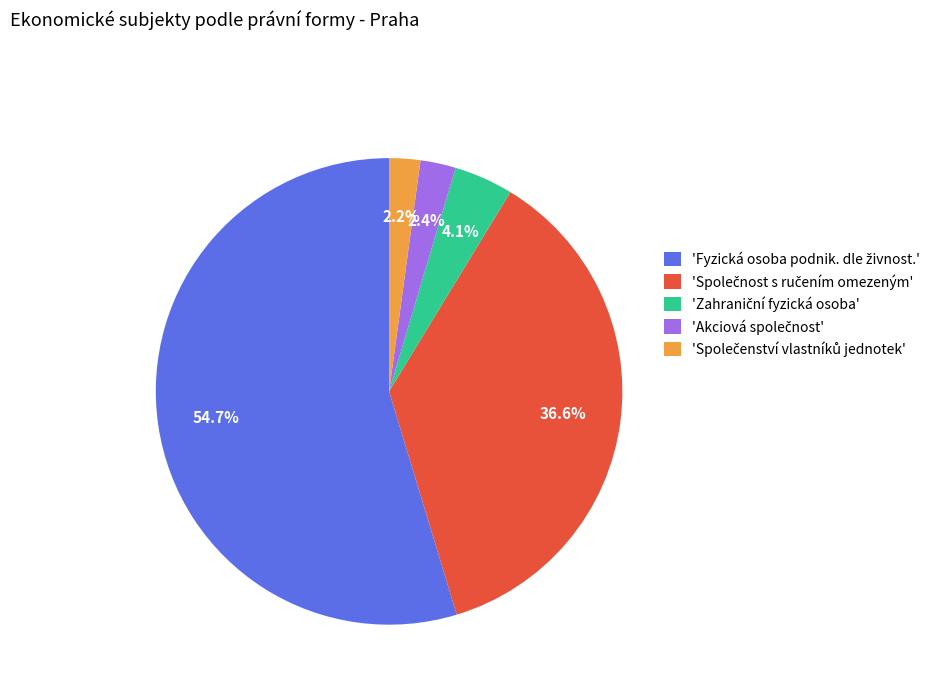

Count the number of slices in the pie.

5